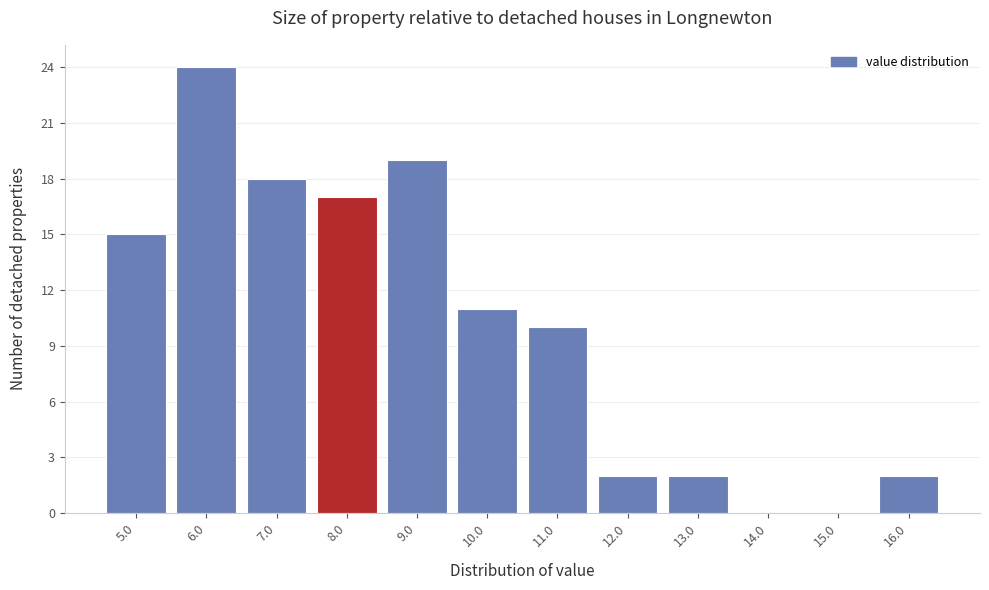

Reading left to right, what are all the values shown in this chart?

5.0=15	6.0=24	7.0=18	8.0=17	9.0=19	10.0=11	11.0=10	12.0=2	13.0=2	14.0=0	15.0=0	16.0=2